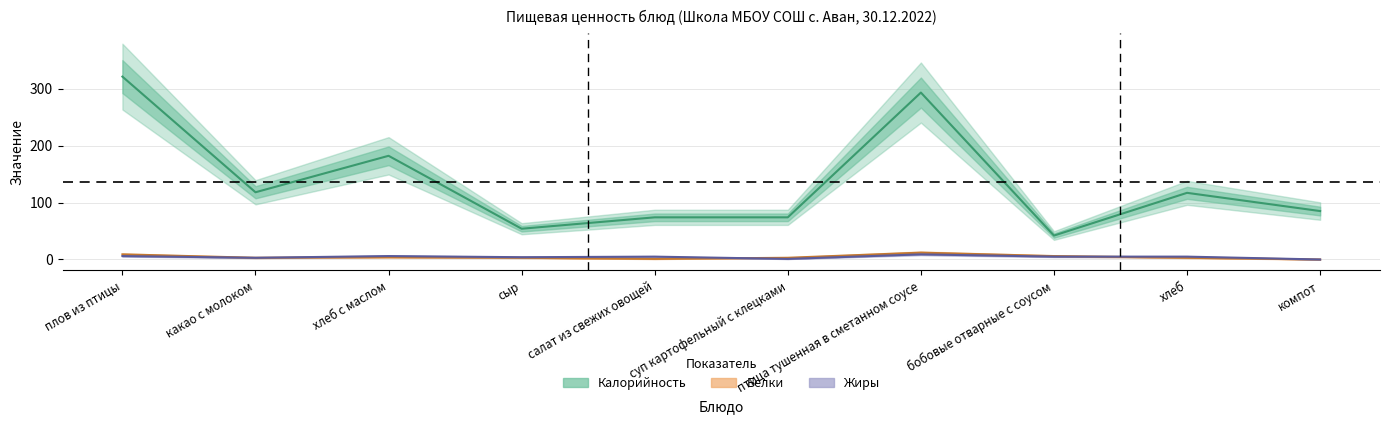

What is the greatest value displayed?

321